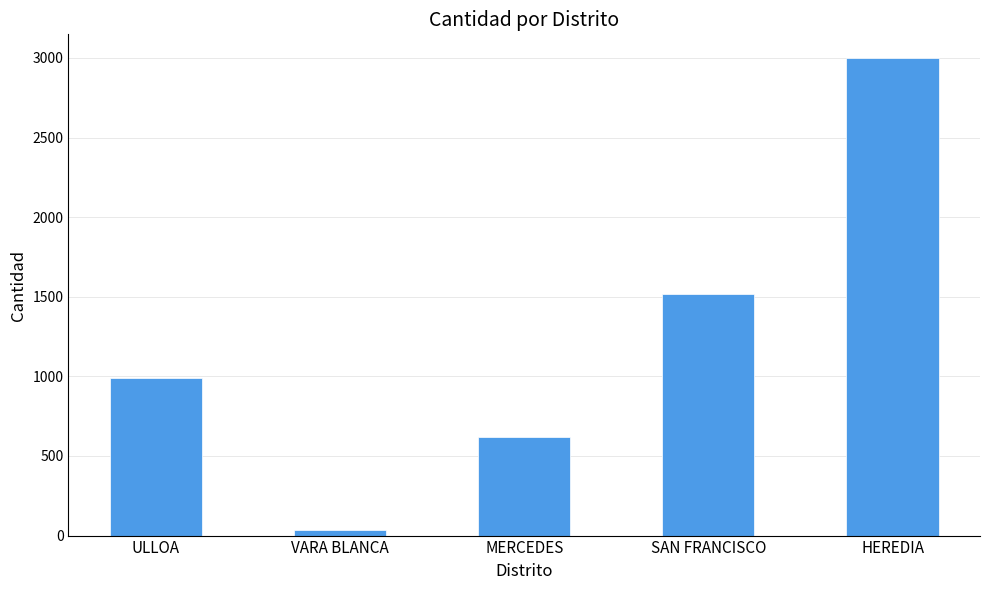

Reading left to right, what are all the values shown in this chart?

987	35	622	1515	2998